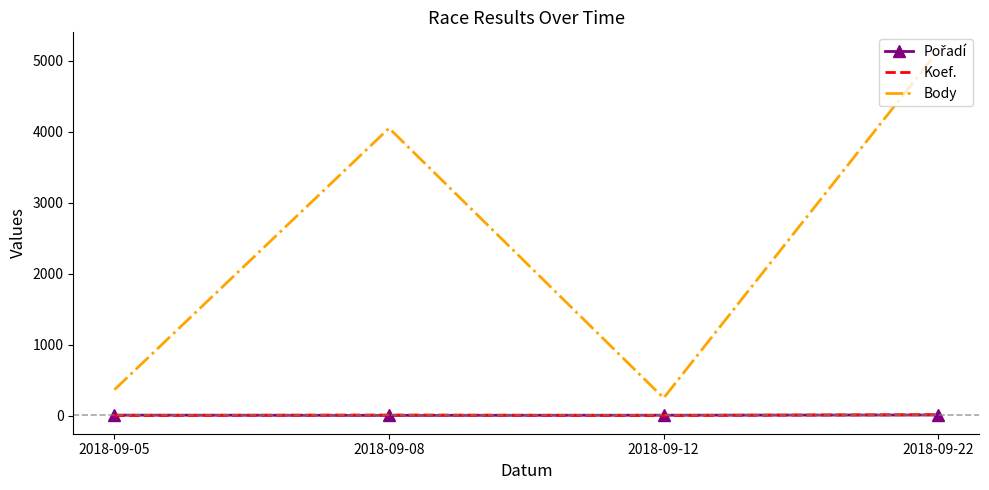

True or false: Body and Koef. intersect in this chart.

False